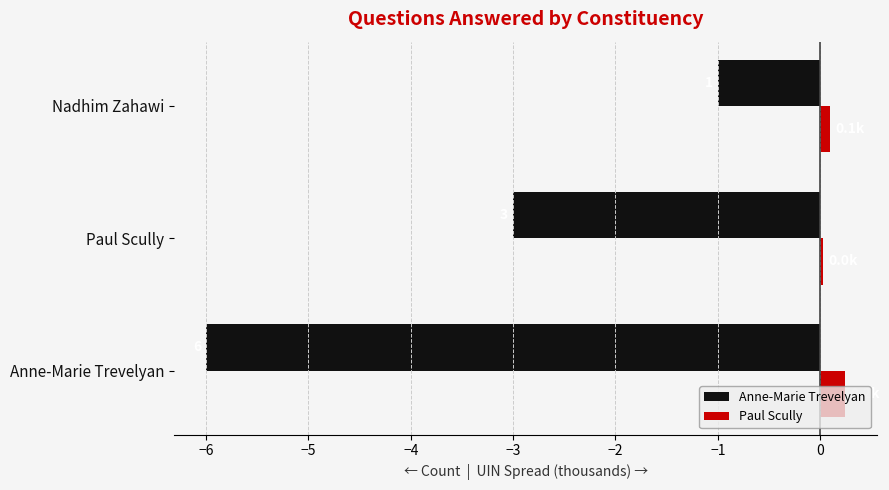

What are all the series names shown in the legend?

Anne-Marie Trevelyan, Paul Scully